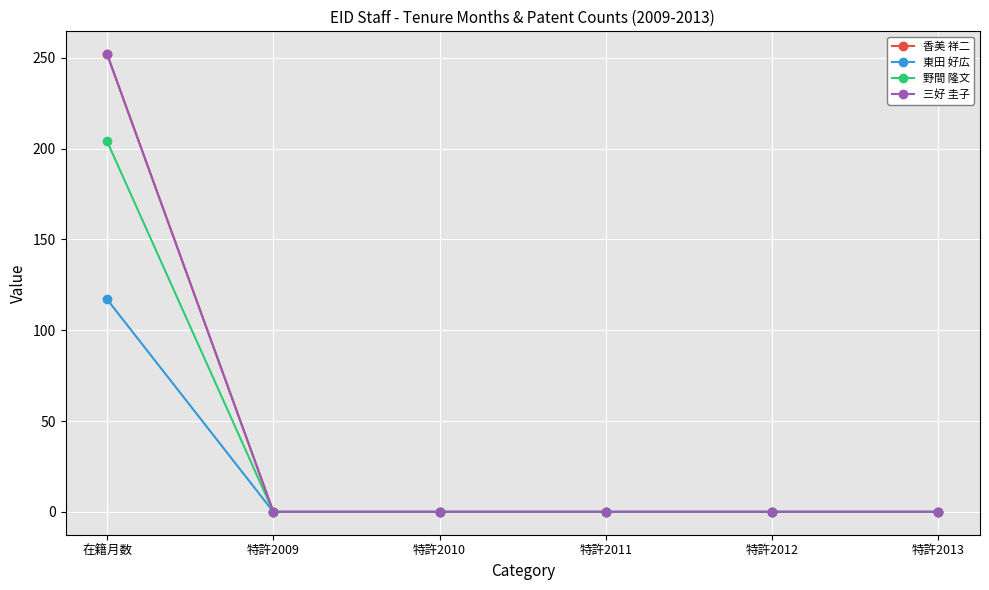

Reading right to left, what are all the values shown in this chart?

香美 祥二: 特許2013=0	特許2012=0	特許2011=0	特許2010=0	特許2009=0	在籍月数=252
東田 好広: 特許2013=0	特許2012=0	特許2011=0	特許2010=0	特許2009=0	在籍月数=117
野間 隆文: 特許2013=0	特許2012=0	特許2011=0	特許2010=0	特許2009=0	在籍月数=204
三好 圭子: 特許2013=0	特許2012=0	特許2011=0	特許2010=0	特許2009=0	在籍月数=252